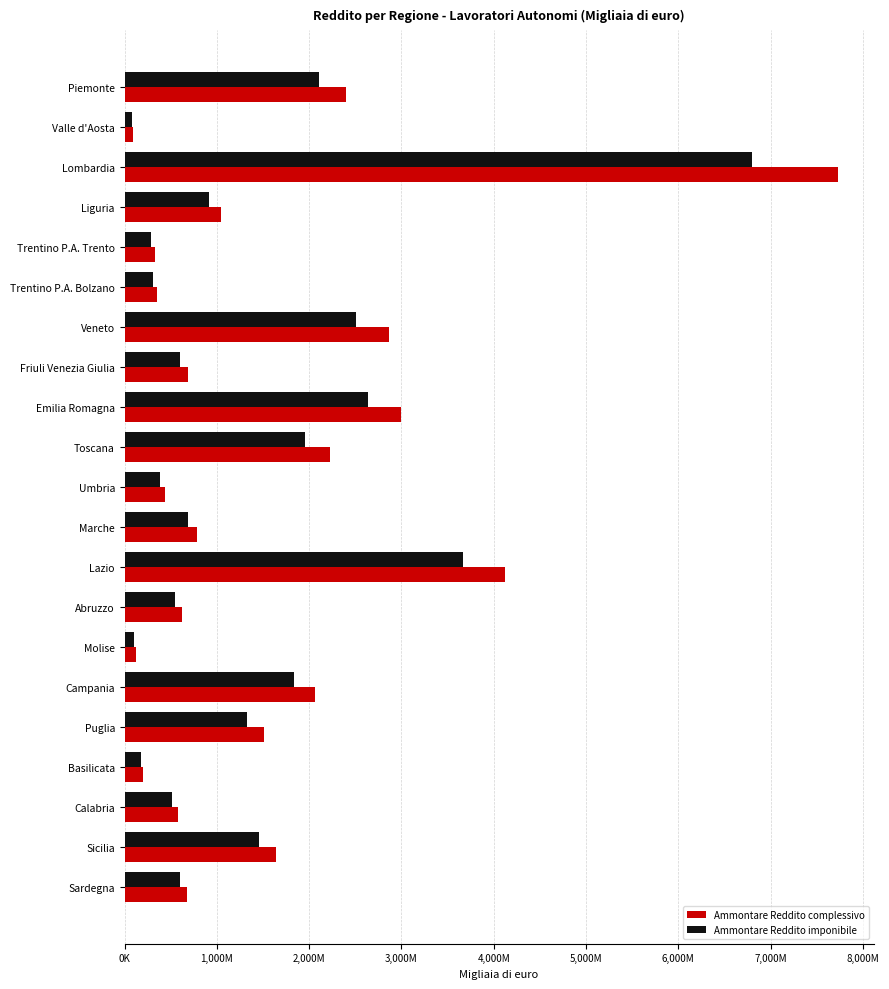

What position from the left is Veneto?

7